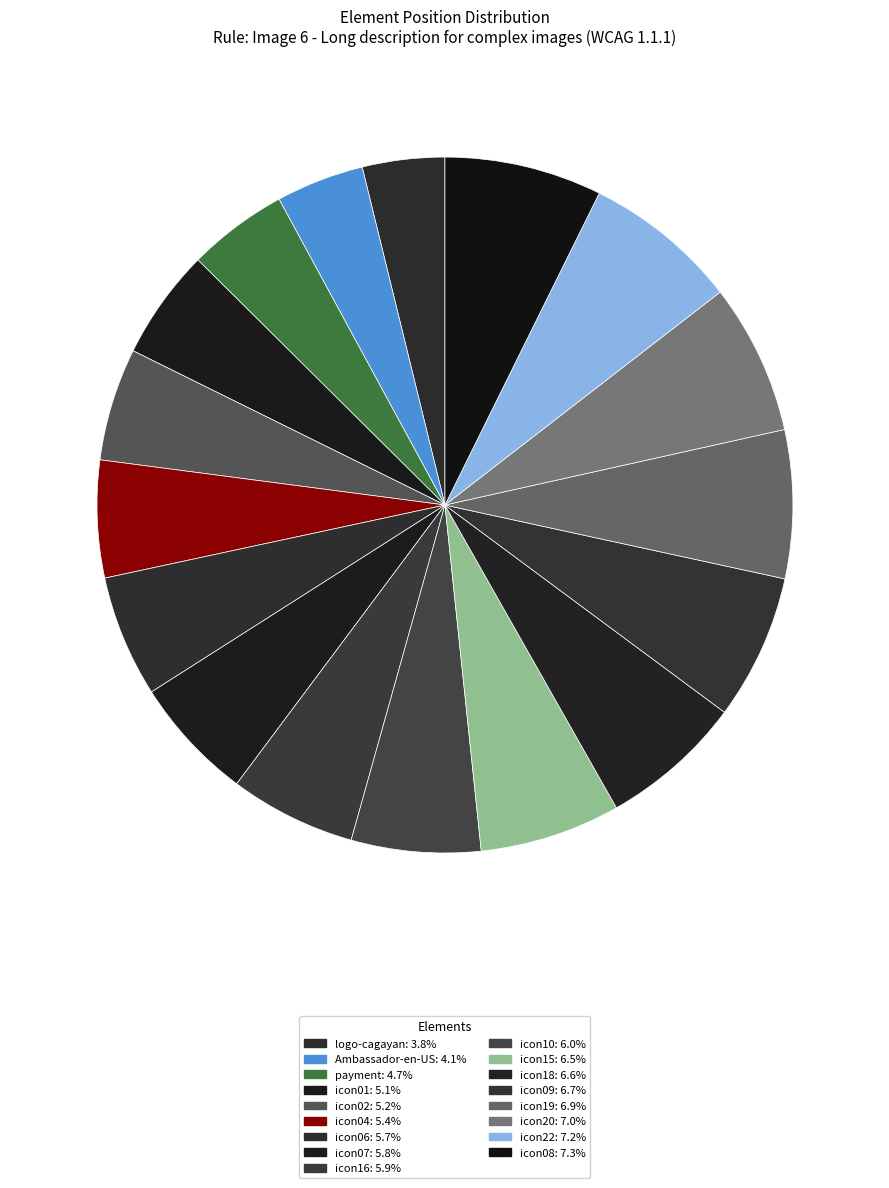

To the nearest percent, what portion does icon18 represent?

7%